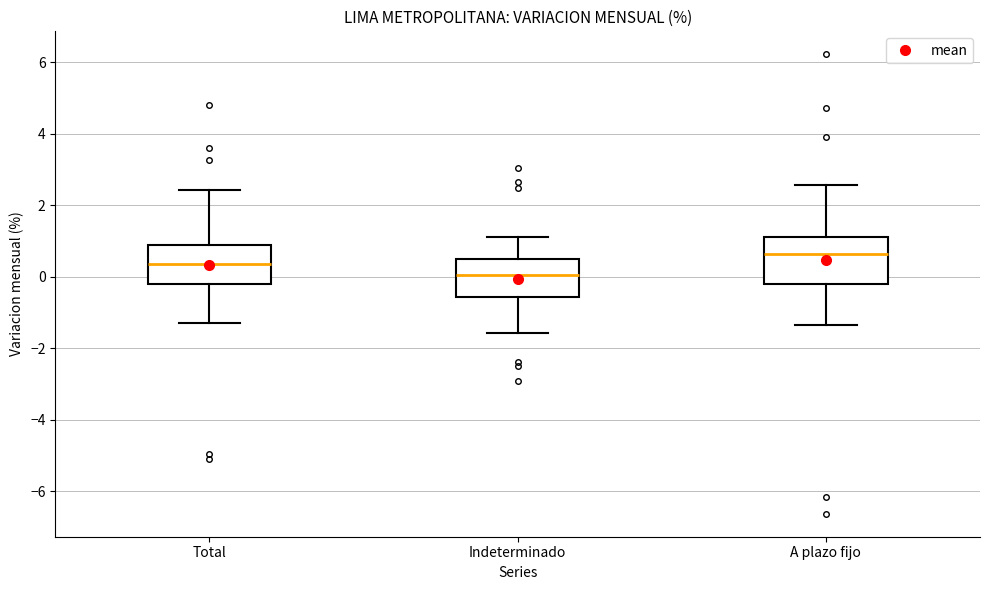

Which box is the tallest, from its lower edge to its upper edge?

A plazo fijo